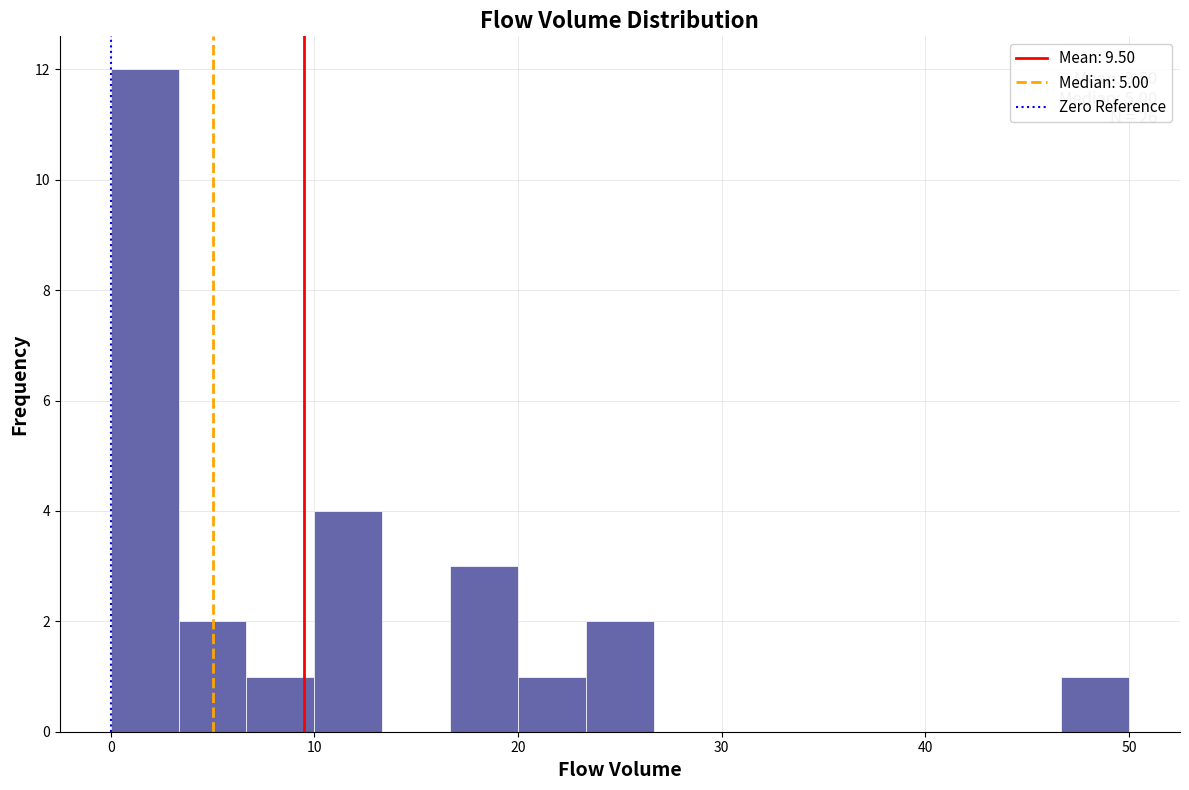

Read against the x-axis, roughly where is the centre of the tallest bar?

2